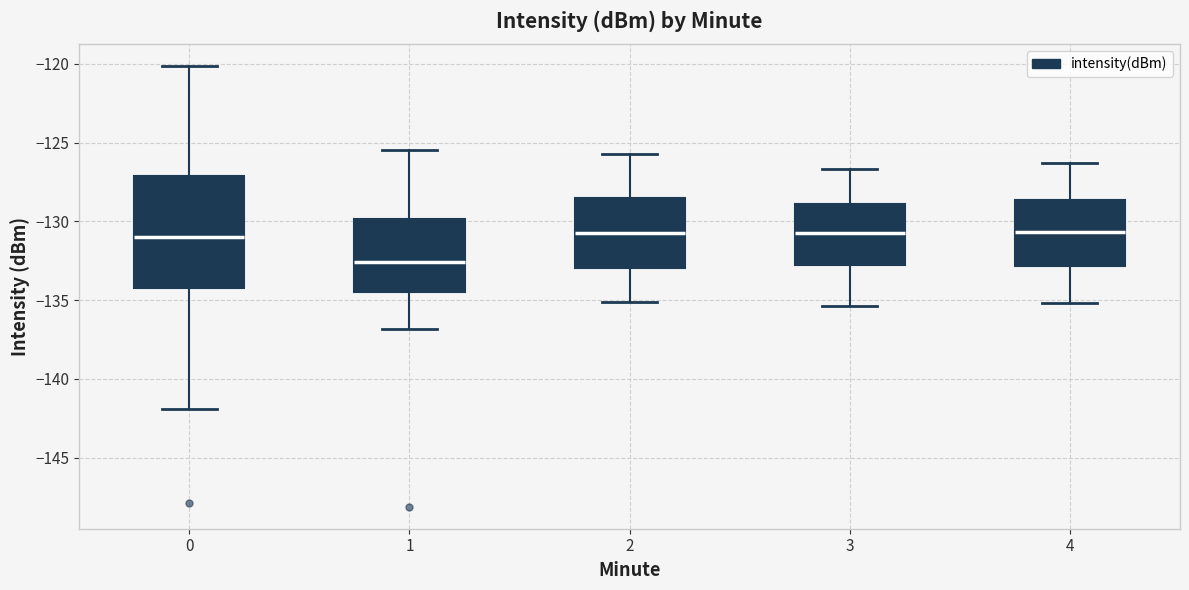

Where does the lower whisker of the box at x = 2 end on the y-axis? The values are not printed on the chart, so give them approximately, as read against the axis.

-135.0